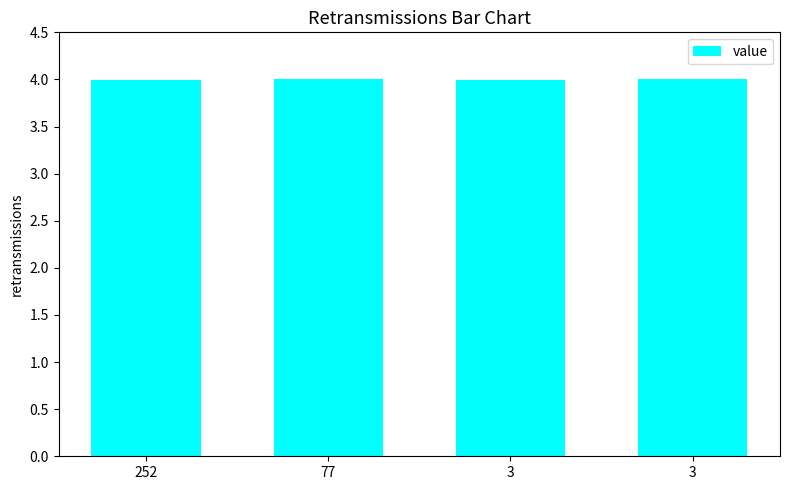

Reading right to left, list all the values displayed in this chart.

4.0	4.0	4.0	4.0